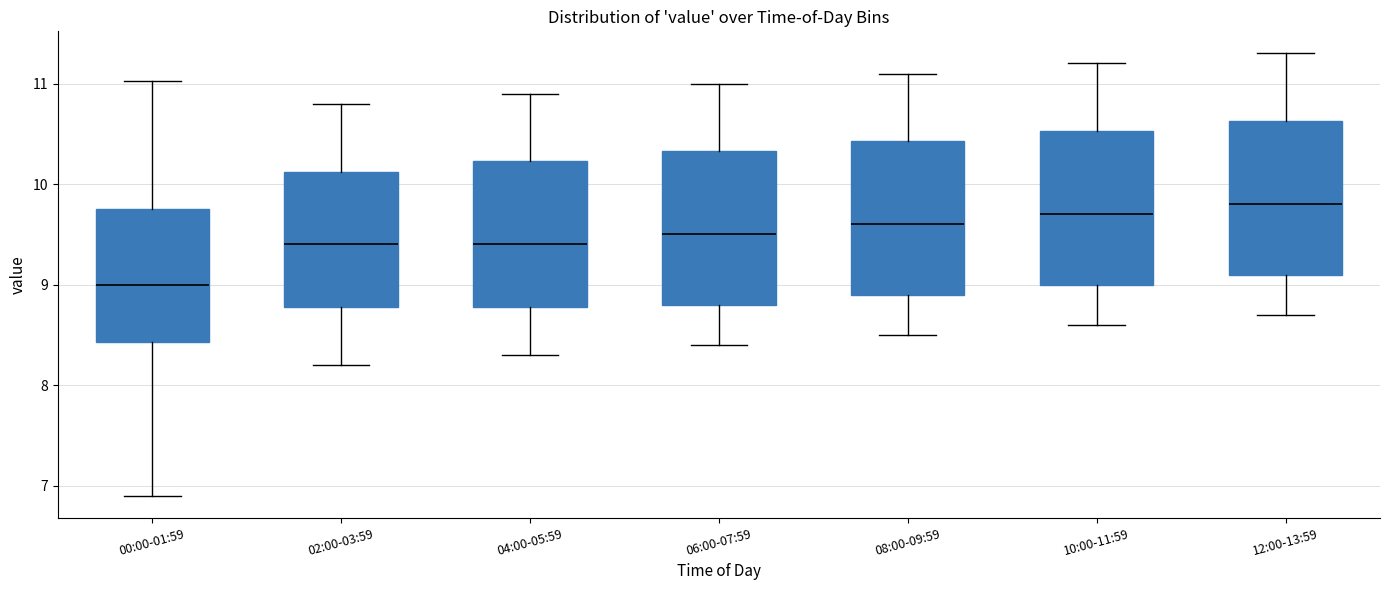

Where does the upper whisker of the box for 02:00-03:59 end on the y-axis? The values are not printed on the chart, so give them approximately, as read against the axis.

10.8